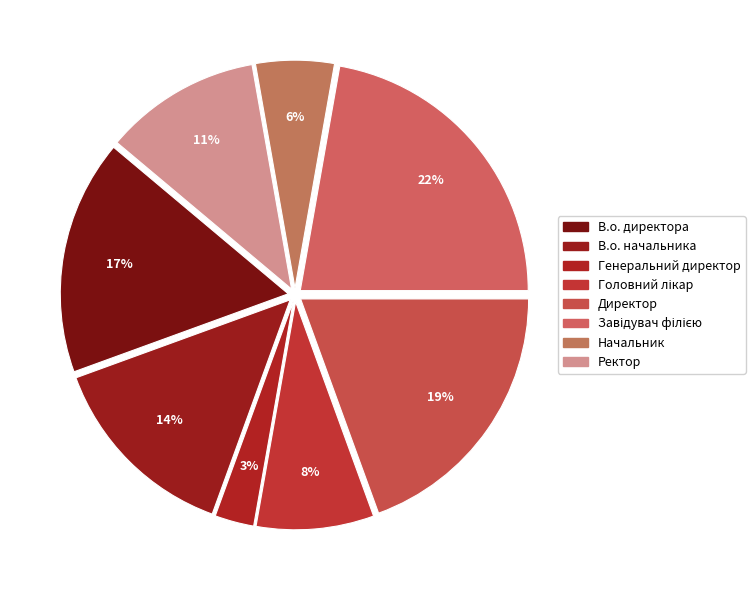

Which category has the smallest portion of the pie?

Генеральний директор